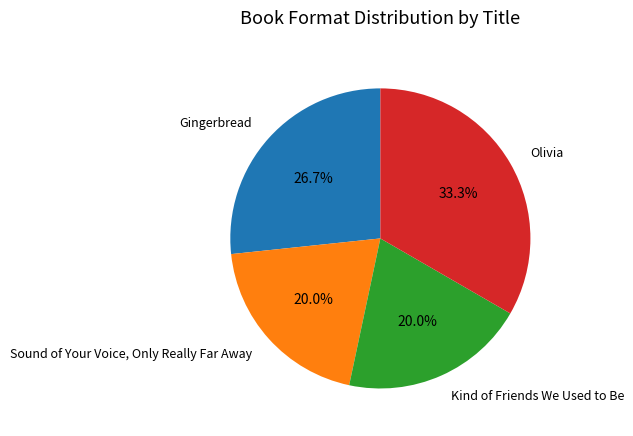

Count the number of slices in the pie.

4